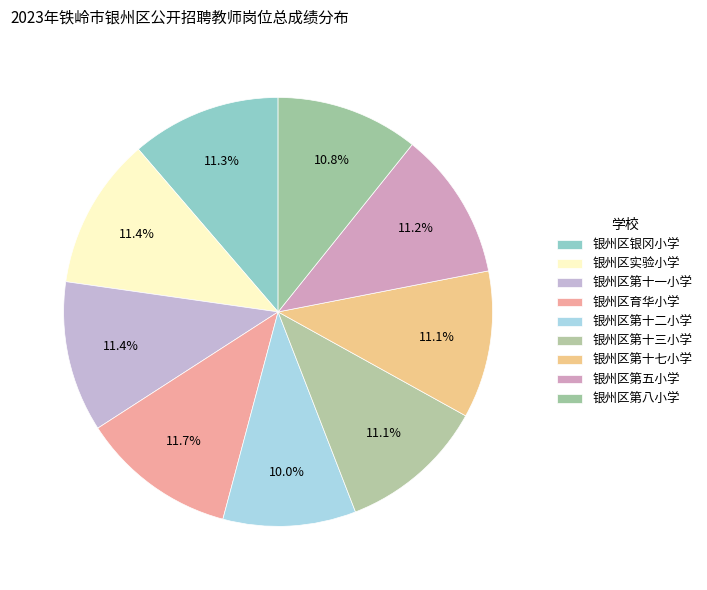

To the nearest percent, what is the difference between the largest and smallest slice percentages?

2%